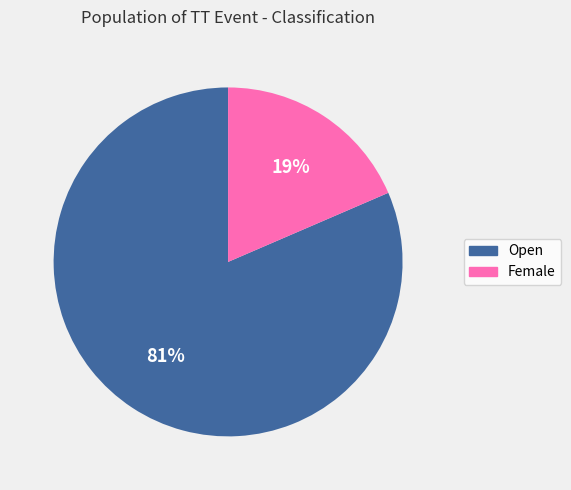

Which category accounts for the majority?

Open